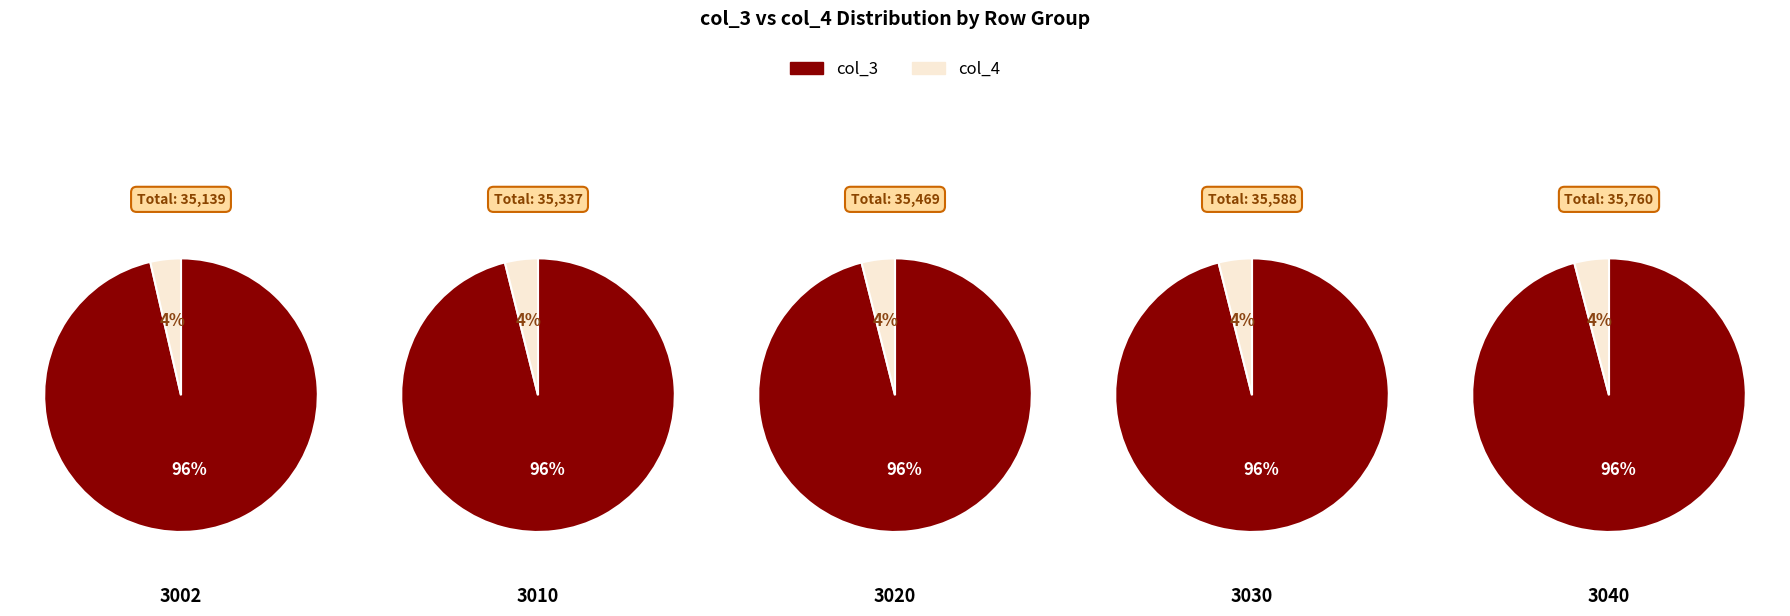

Does any single category account for the majority?

No